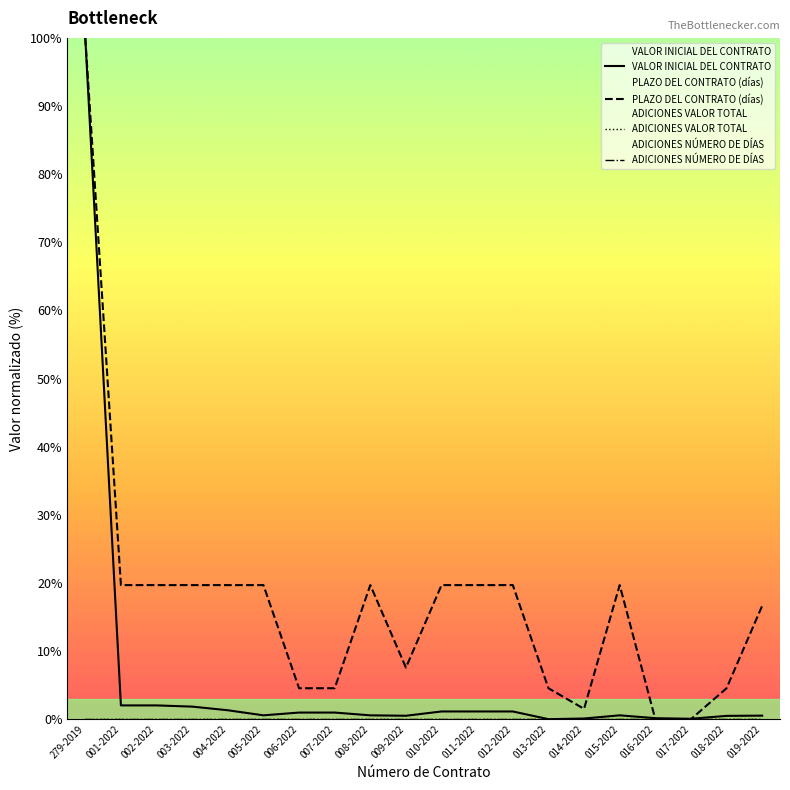

Which category has the highest value in the ADICIONES NÚMERO DE DÍAS series?

279-2019